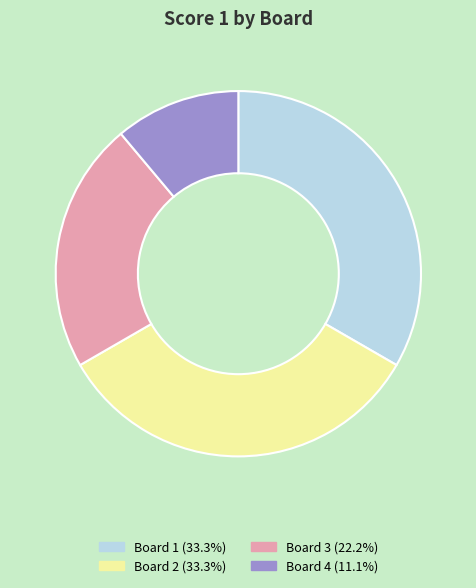

Approximately how many times larger is the value at Board 3 (22.2%) compared to Board 1 (33.3%)?

0.7